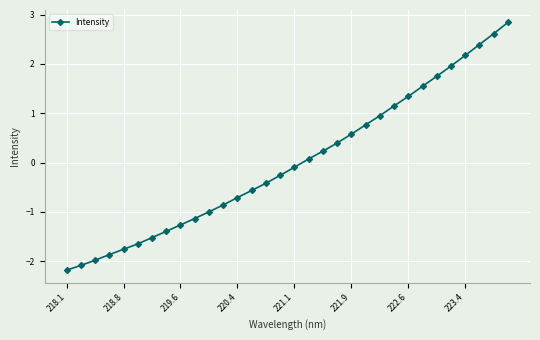

How many data points are less than 0?

17